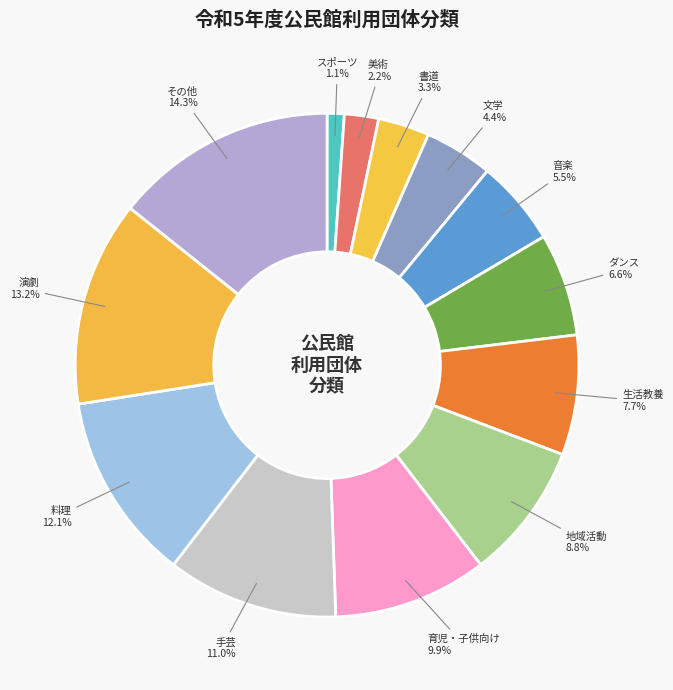

True or false: スポーツ accounts for 7% of the total.

False